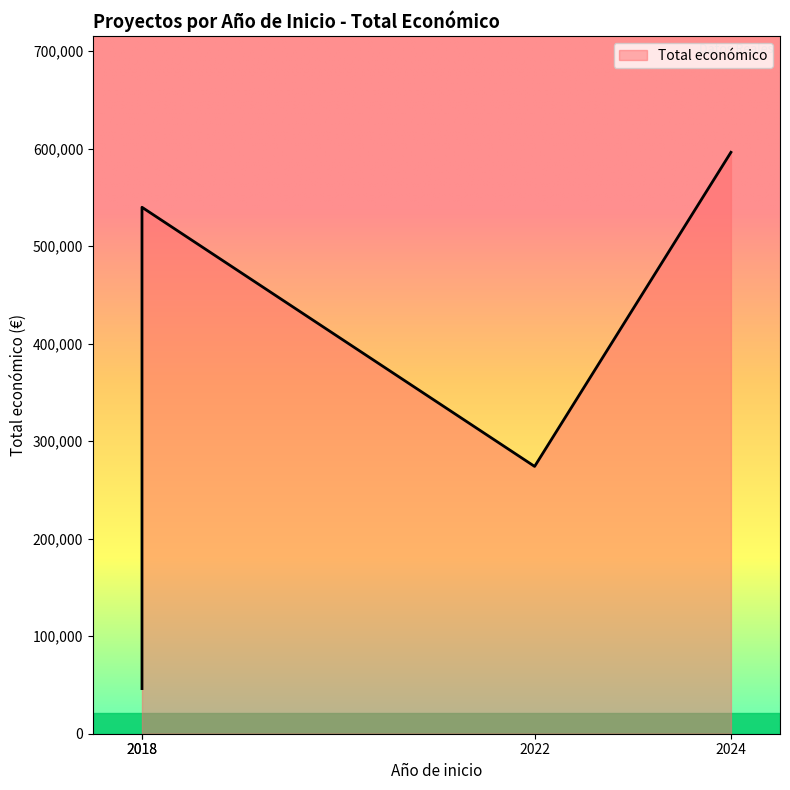

Which has a higher value, 2024 or 2018?

2024